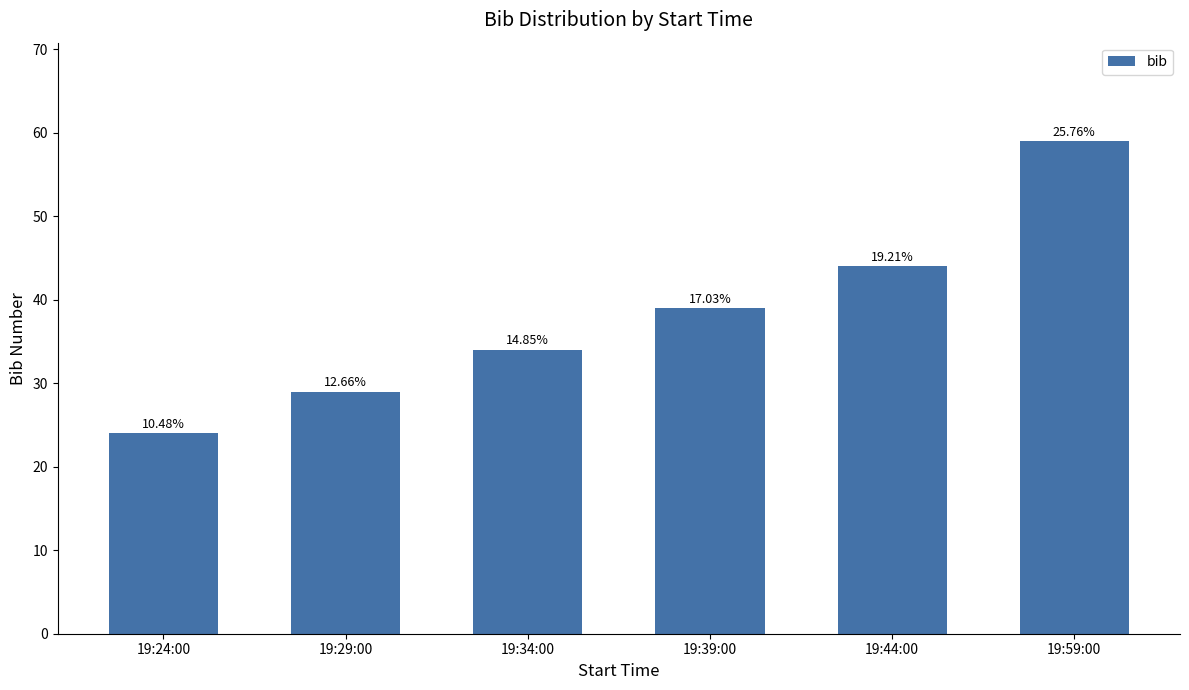

How many categories are shown in the chart?

6